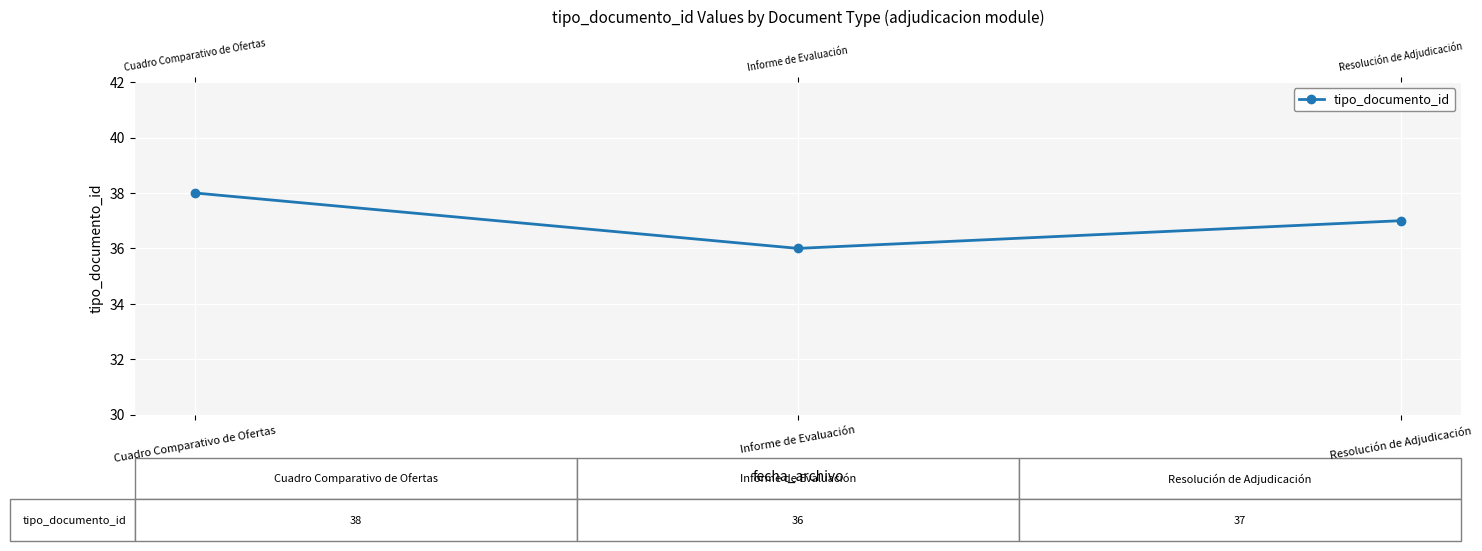

What is the label of the 1st point from the right?

Resolución de Adjudicación